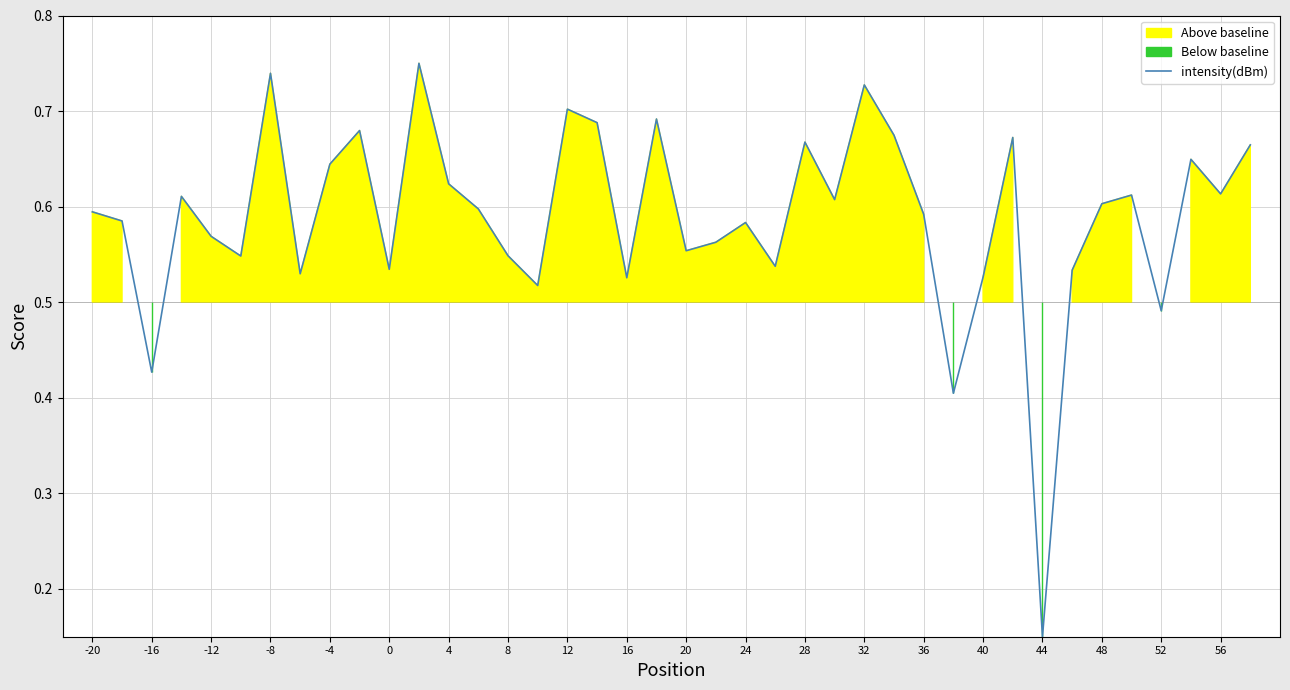

The intensity(dBm) series shows 0.8 at 40. True or false?

False